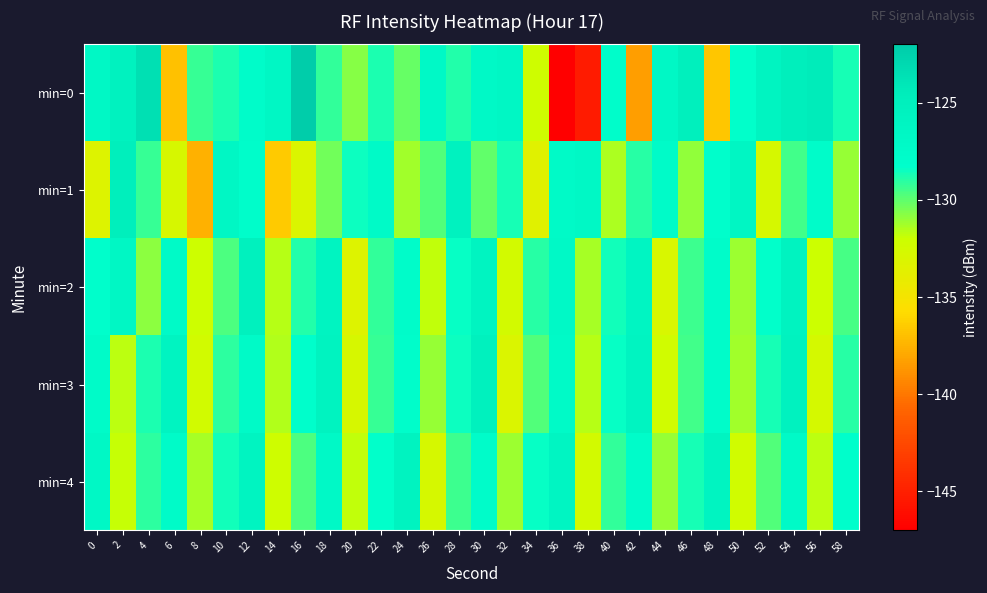

Which series has the largest range (max minus min)?

min=0